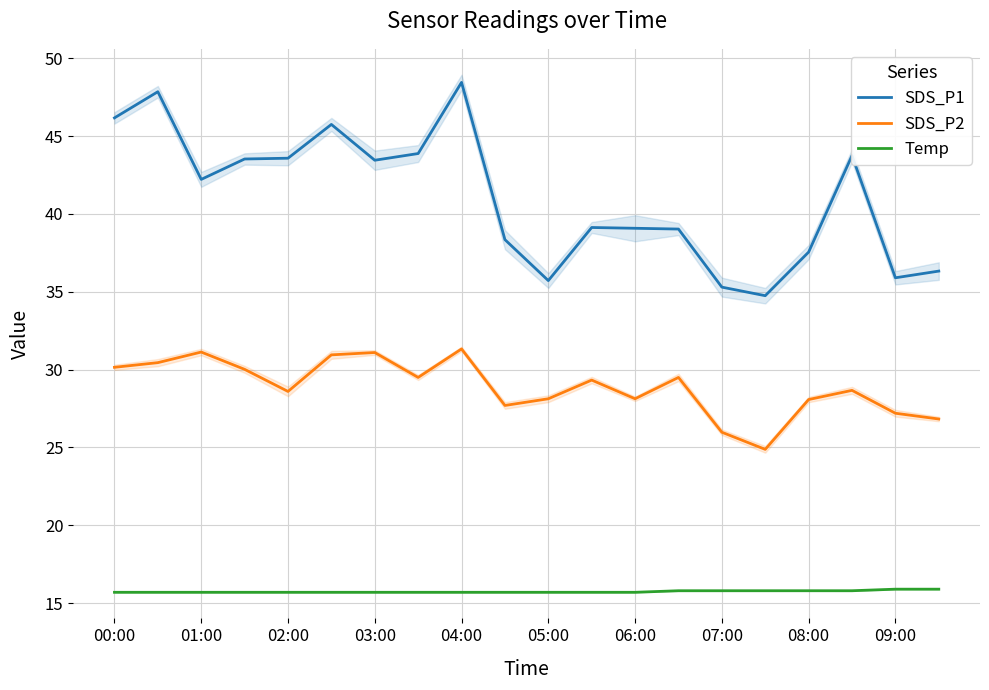

In SDS_P1, how many points are higher than both neighbors (excluding endpoints)?

5